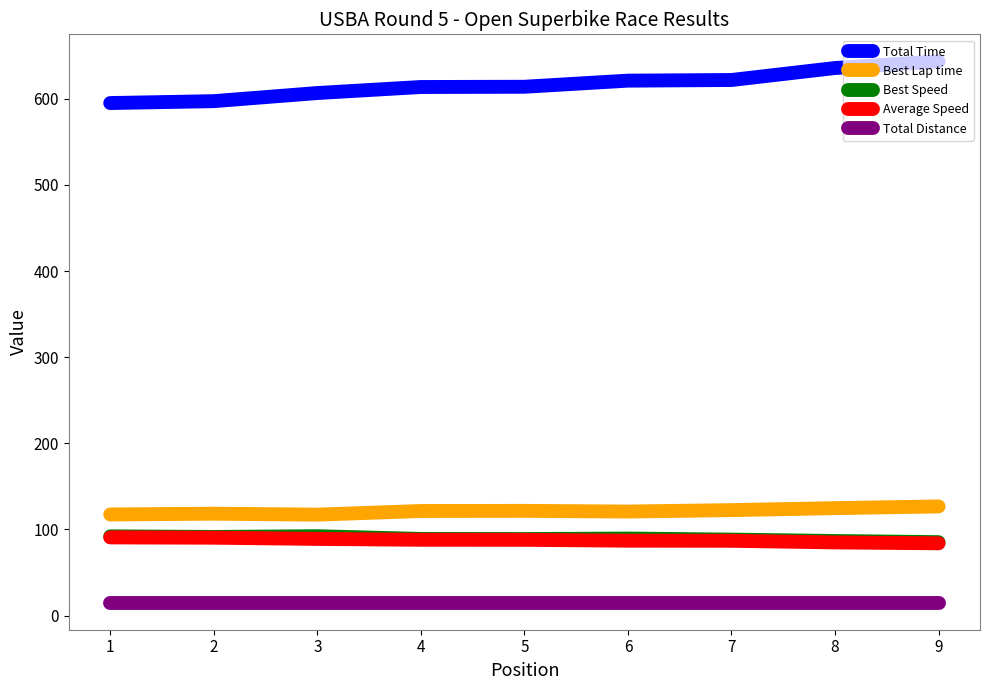

Which series has the largest total across all categories?

Total Time